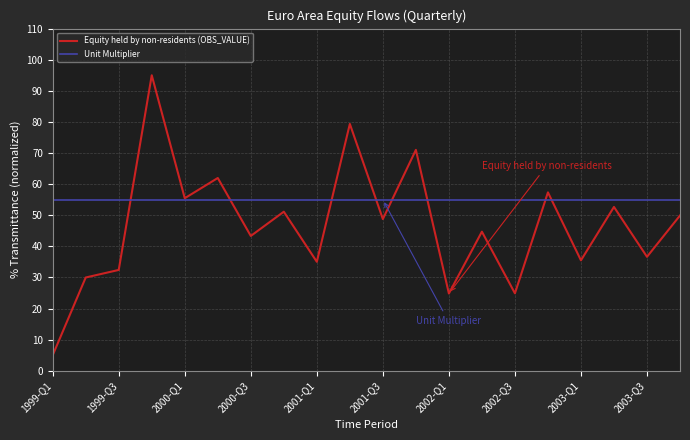

Which series has the widest spread of values?

Equity held by non-residents (OBS_VALUE)